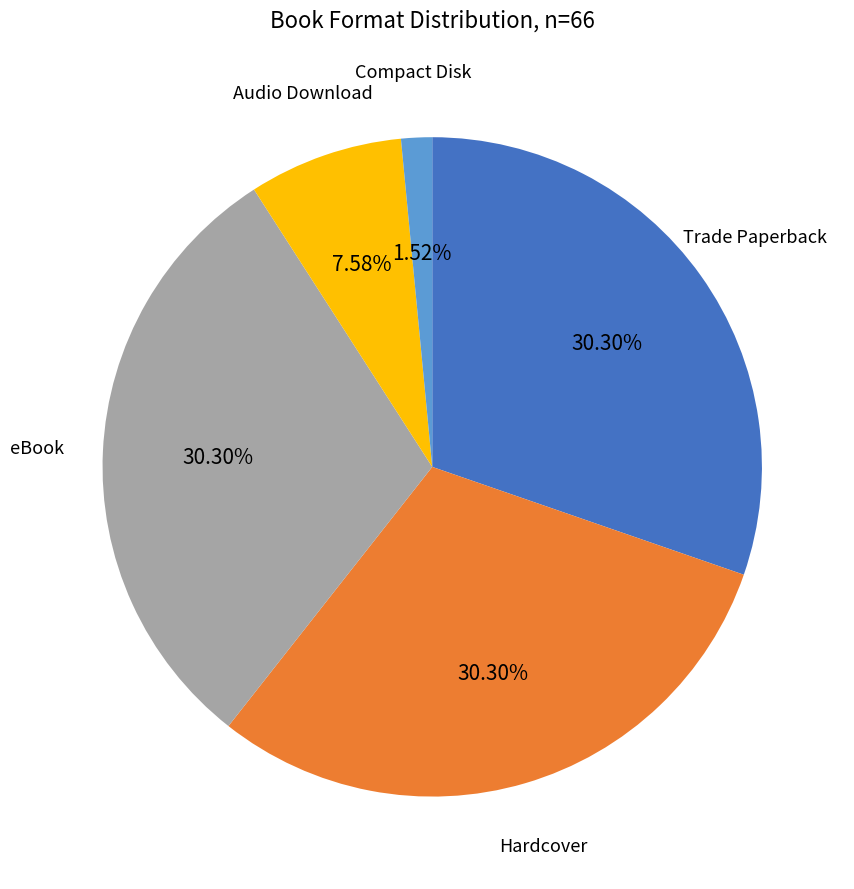

How many segments does this pie chart have?

5